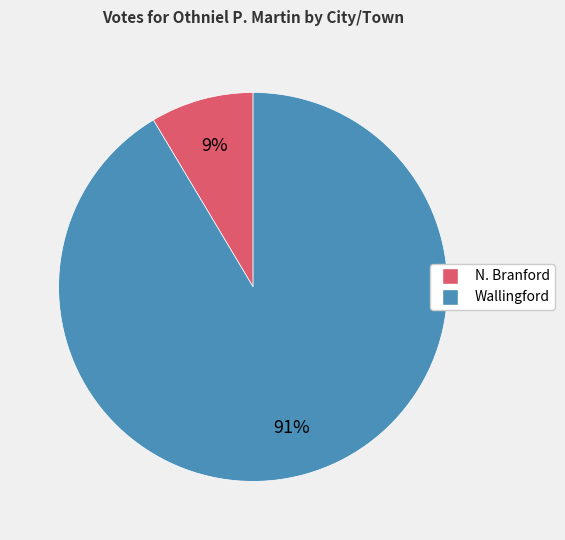

Is there any slice that represents more than half of the pie?

Yes